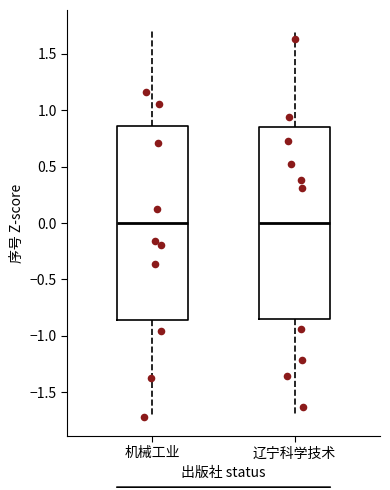

Reading left to right, transcribe this box plot: for each box, give where its median line is, the range the box spans, and where its two whiskers end, as read against the y-axis. The values are not printed on the chart, so give them approximately, as read against the axis.

机械工业: median 0.00, box -0.85 to 0.85, whiskers -1.70 to 1.70
辽宁科学技术: median 0.00, box -0.85 to 0.85, whiskers -1.70 to 1.70